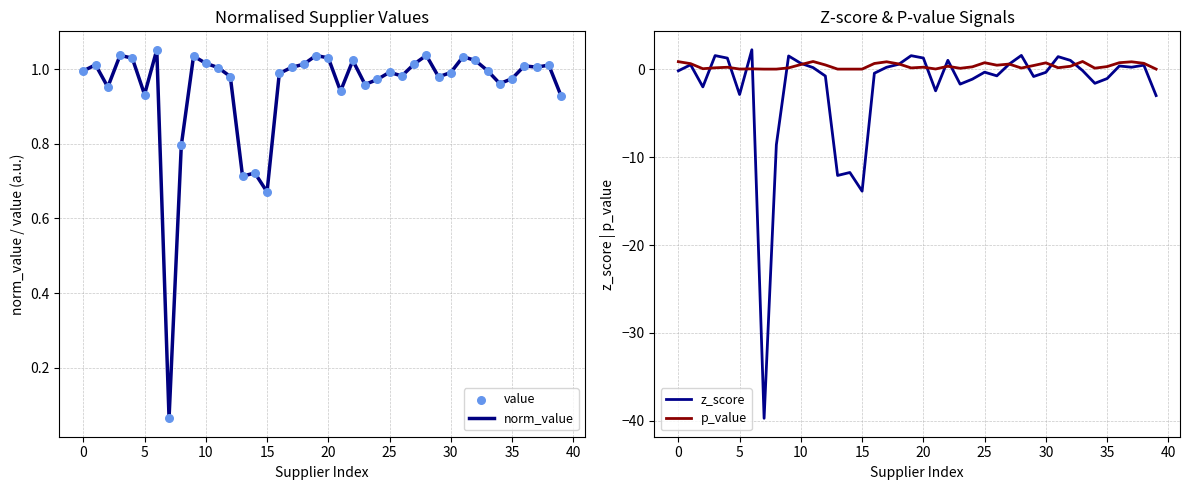

Is the value of p_value at 15 greater than the value of norm_value at 19?

No